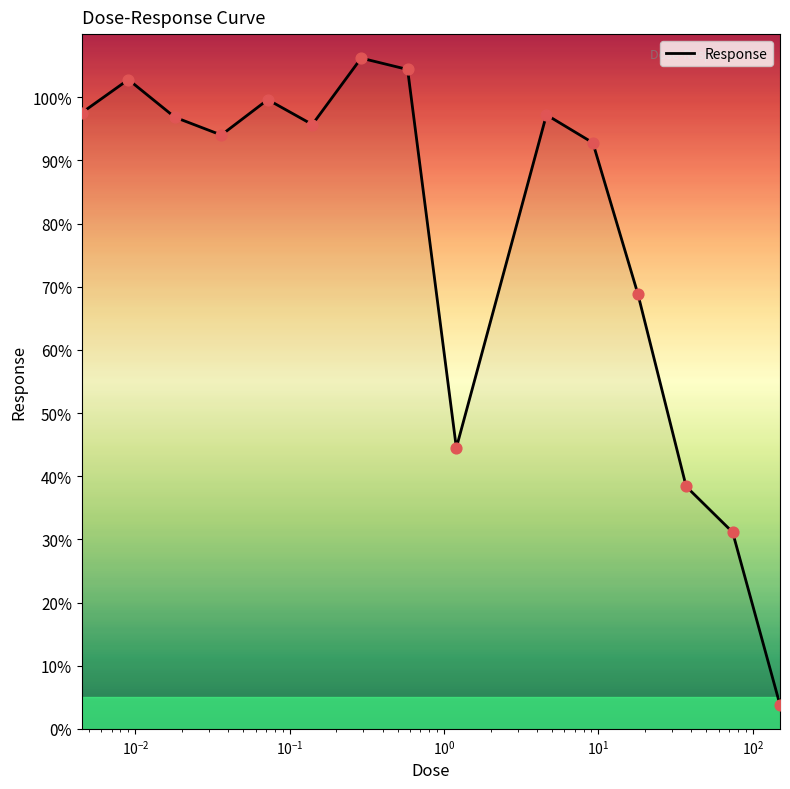

What is the difference between the maximum and minimum values?

102.4